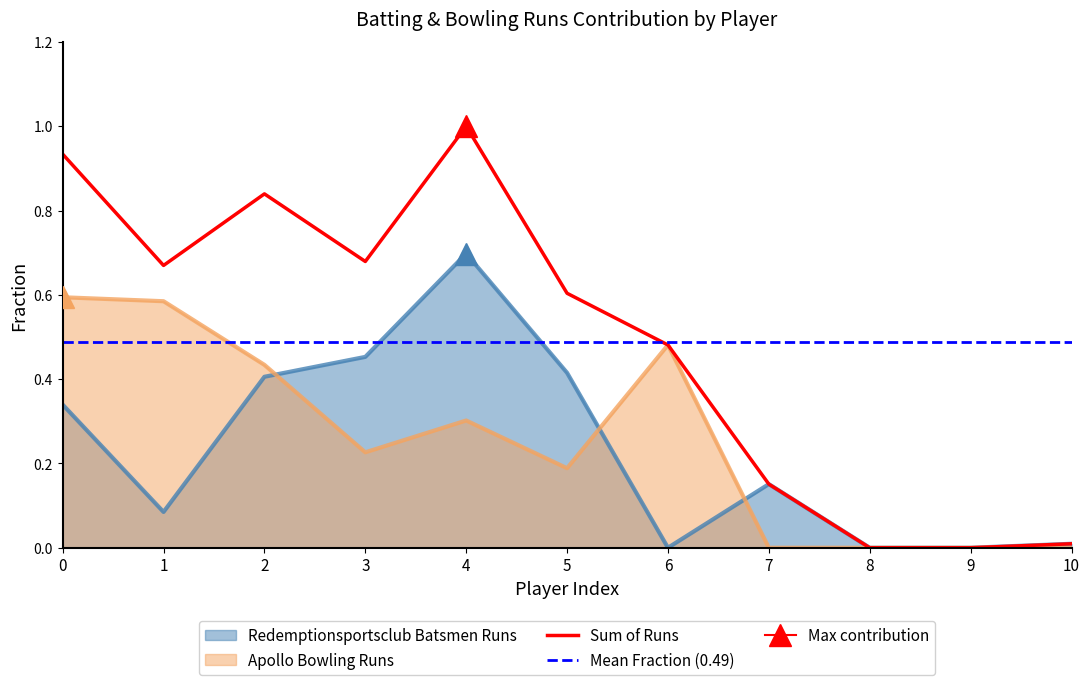

True or false: Apollo Bowling Runs and Sum cross at least once.

False